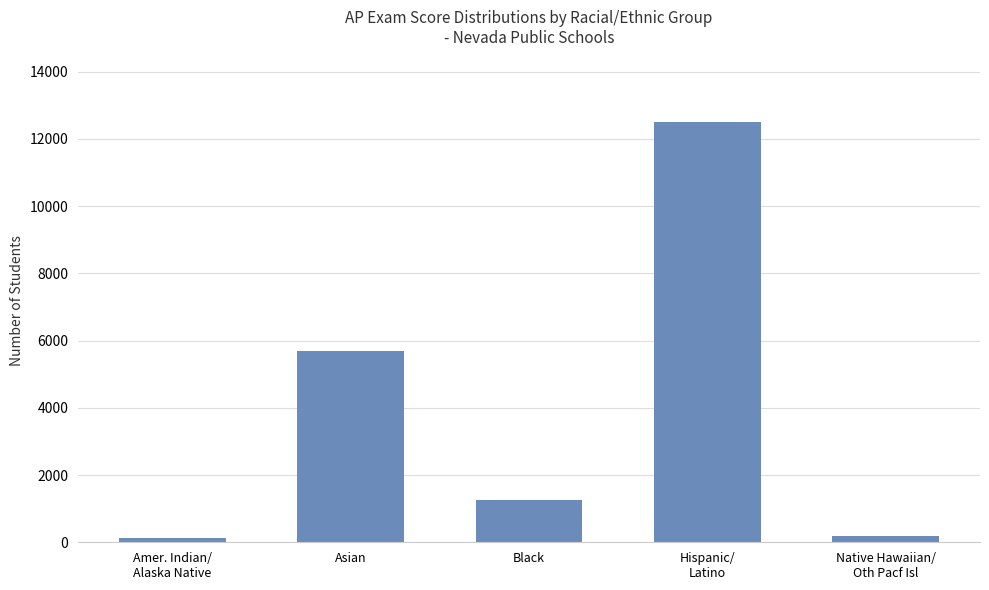

What is the maximum value shown in the chart?

12492